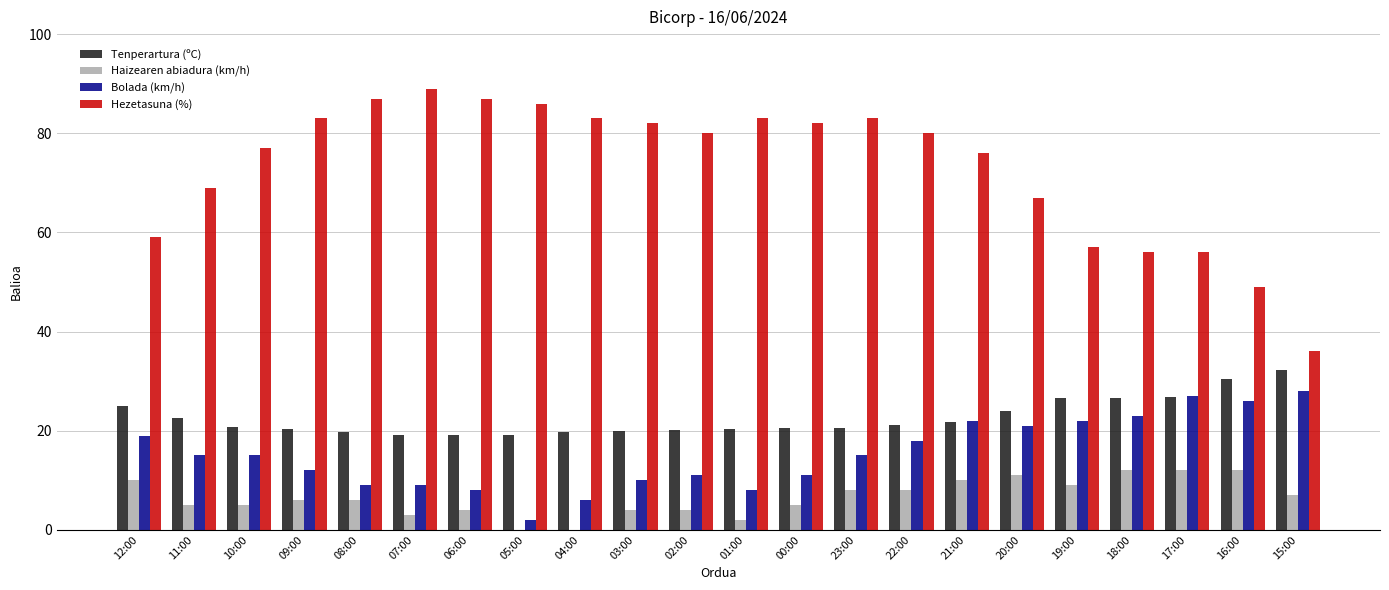

What value does the Hezetasuna (%) series have at 11:00?

69.0